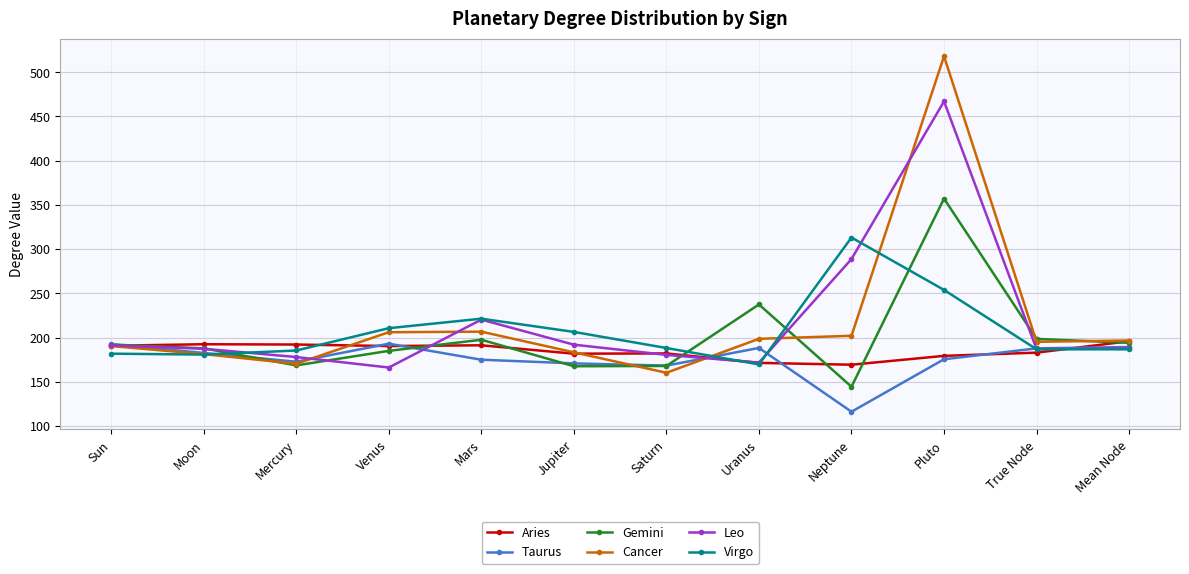

Is the value of Aries at Neptune greater than the value of Cancer at Saturn?

Yes